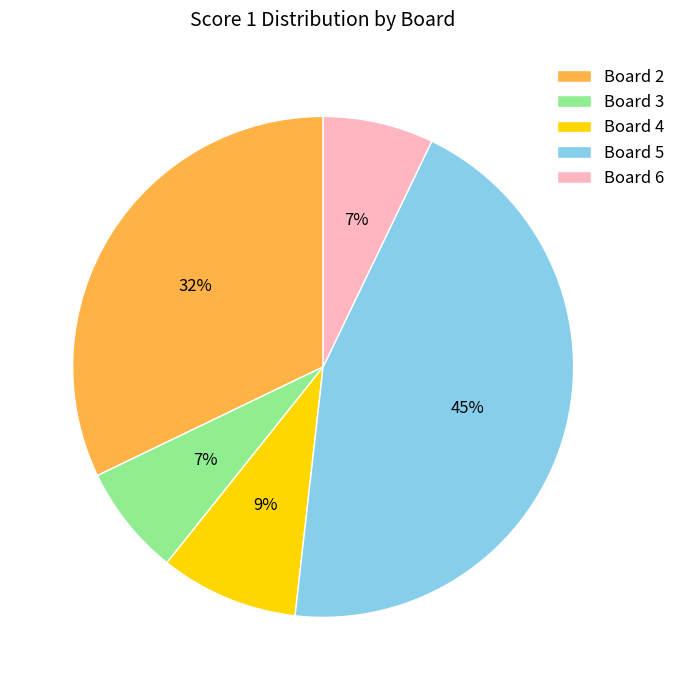

What is the largest slice in the pie chart?

Board 5